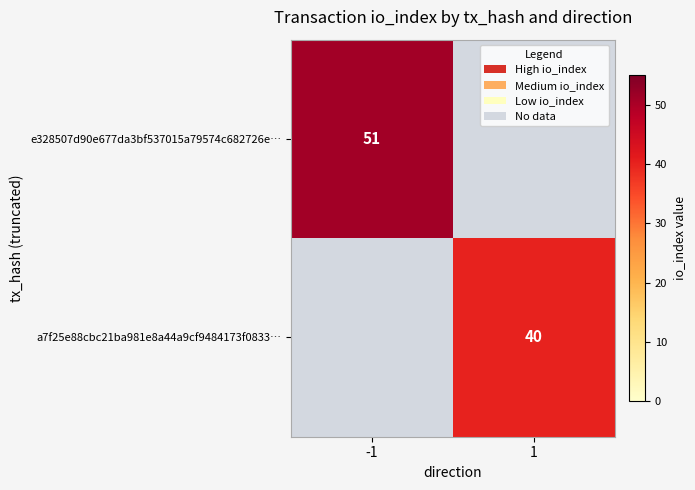

Is it true that e328507d90e677da3bf537015a79574c682726e… equals 90 at -1?

False